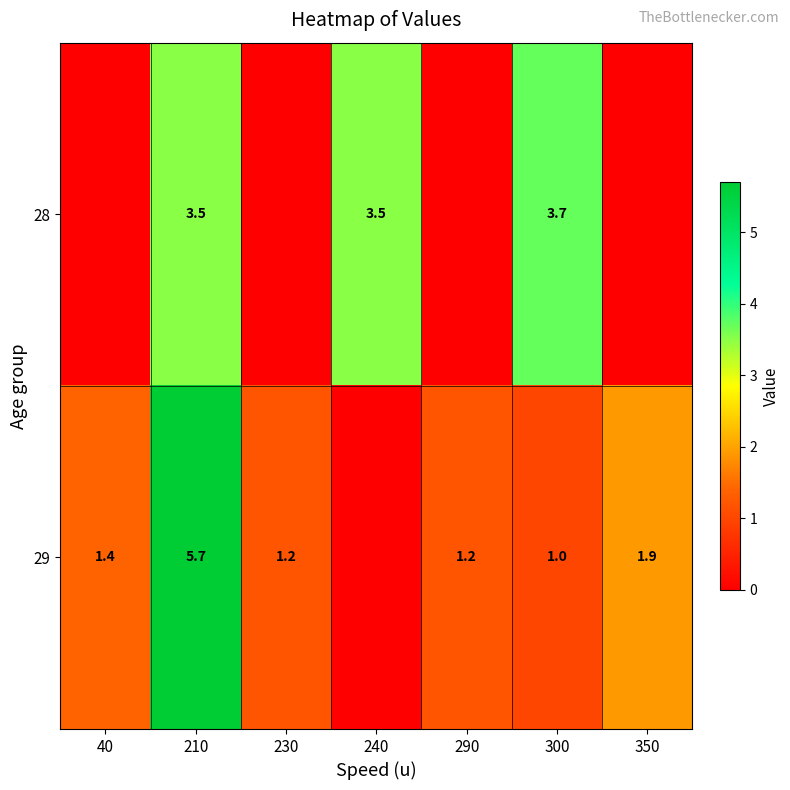

Rank the series at 210 from highest to lowest value.

29, 28